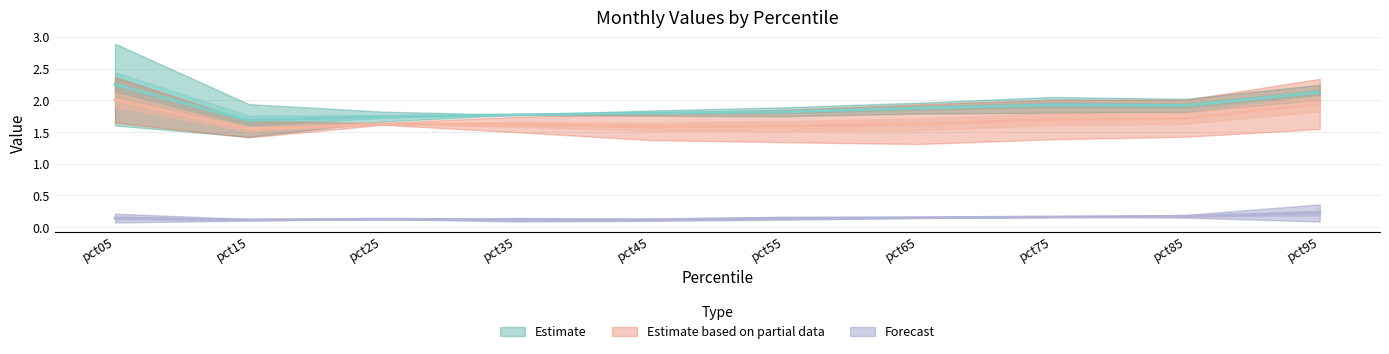

Between pct75 and pct55, which is larger?

pct75